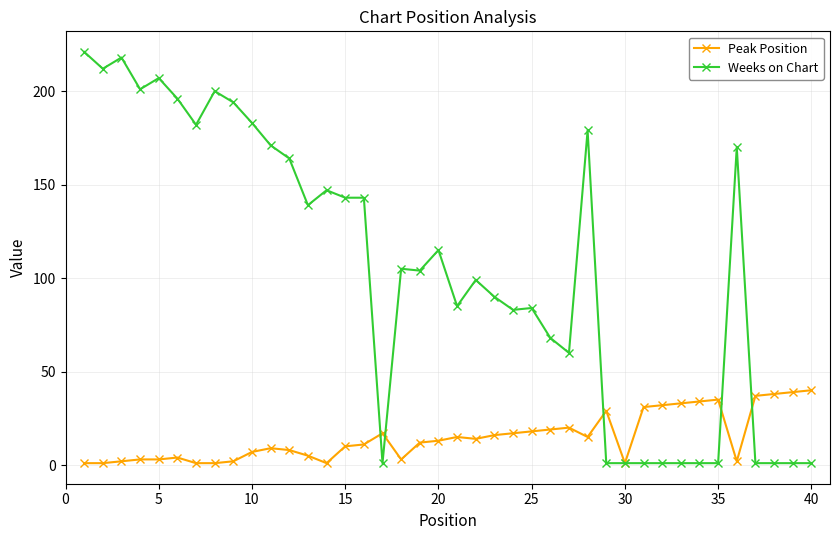

Which series has the largest range (max minus min)?

Weeks on Chart